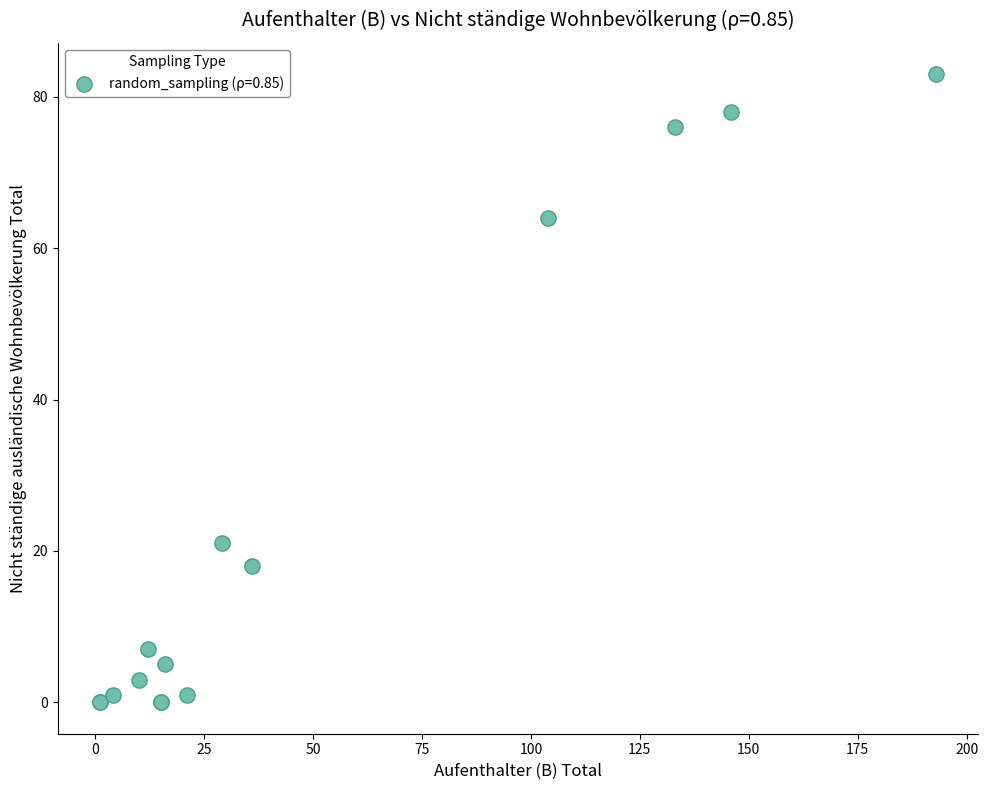

What Y value in the scatter plot is closest to 41?

21